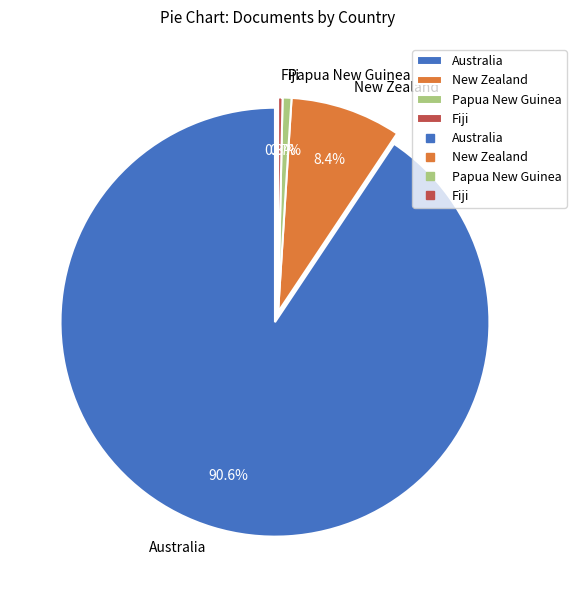

The New Zealand slice represents 8% of the pie. True or false?

True